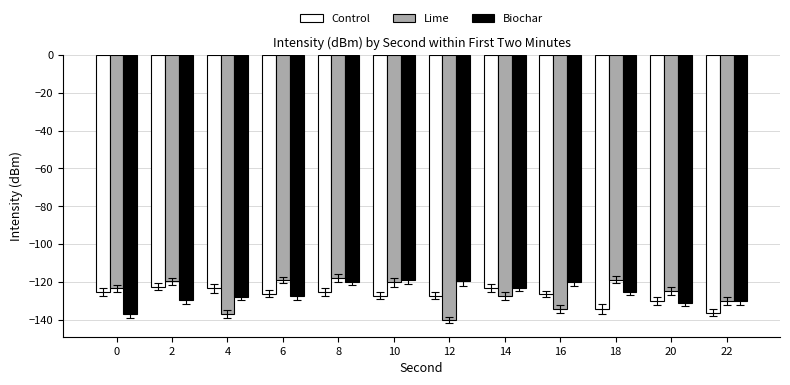

True or false: Lime has a value of -124.6 at 20.

True